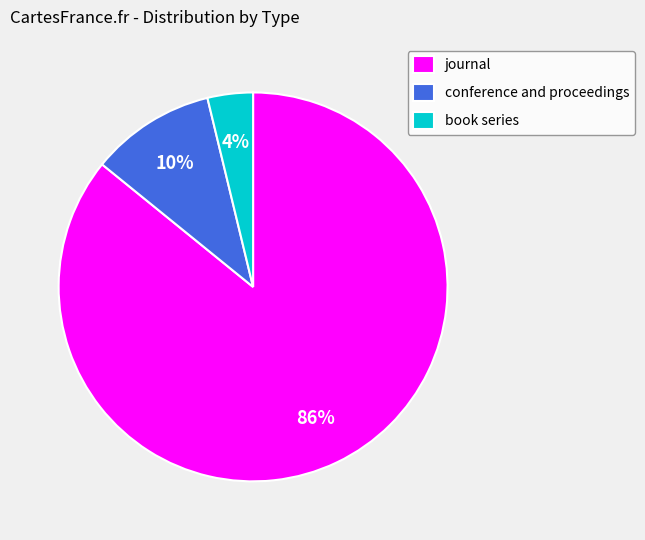

The conference and proceedings slice represents 23% of the pie. True or false?

False